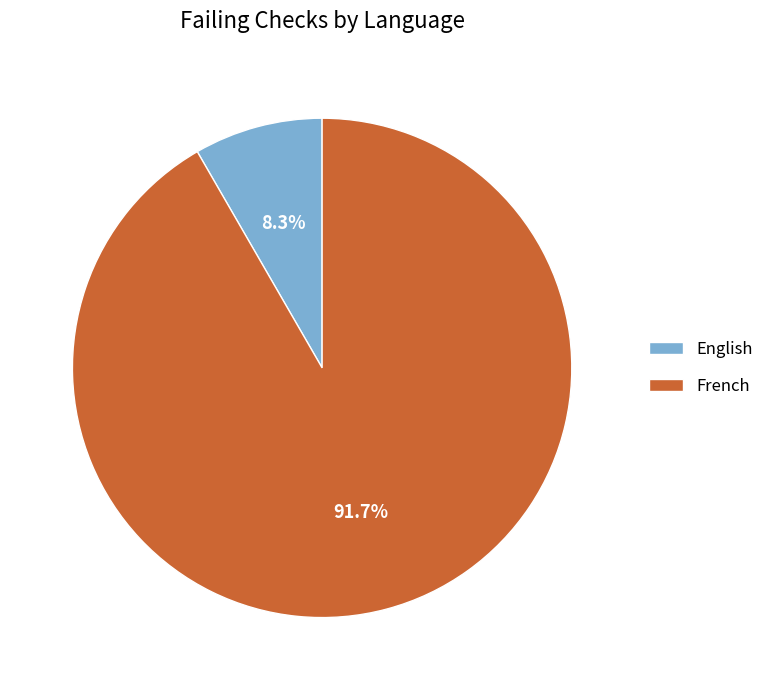

To the nearest percent, what is the difference between the largest and smallest slice percentages?

83%